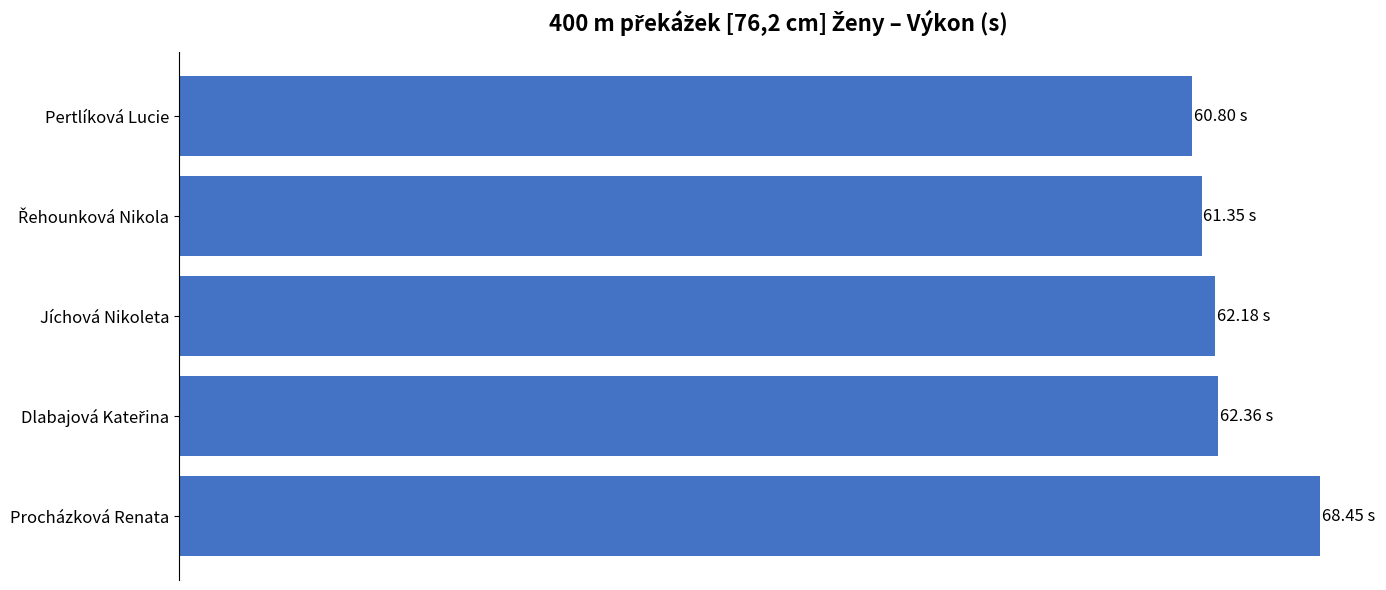

Does the chart contain any negative values?

No